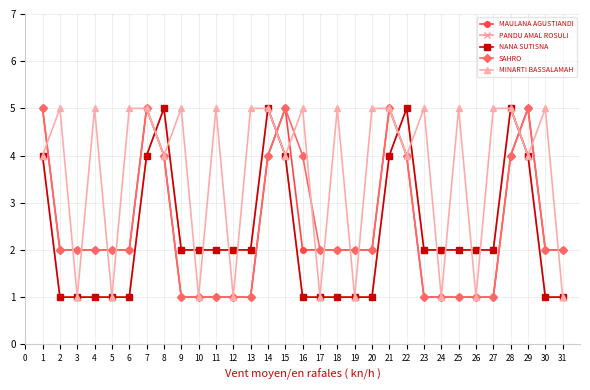

Rank the categories by MAULANA AGUSTIANDI value from highest to lowest.

1, 7, 15, 21, 29, 8, 14, 22, 28, 2, 3, 4, 5, 6, 16, 17, 18, 19, 20, 30, 31, 9, 10, 11, 12, 13, 23, 24, 25, 26, 27